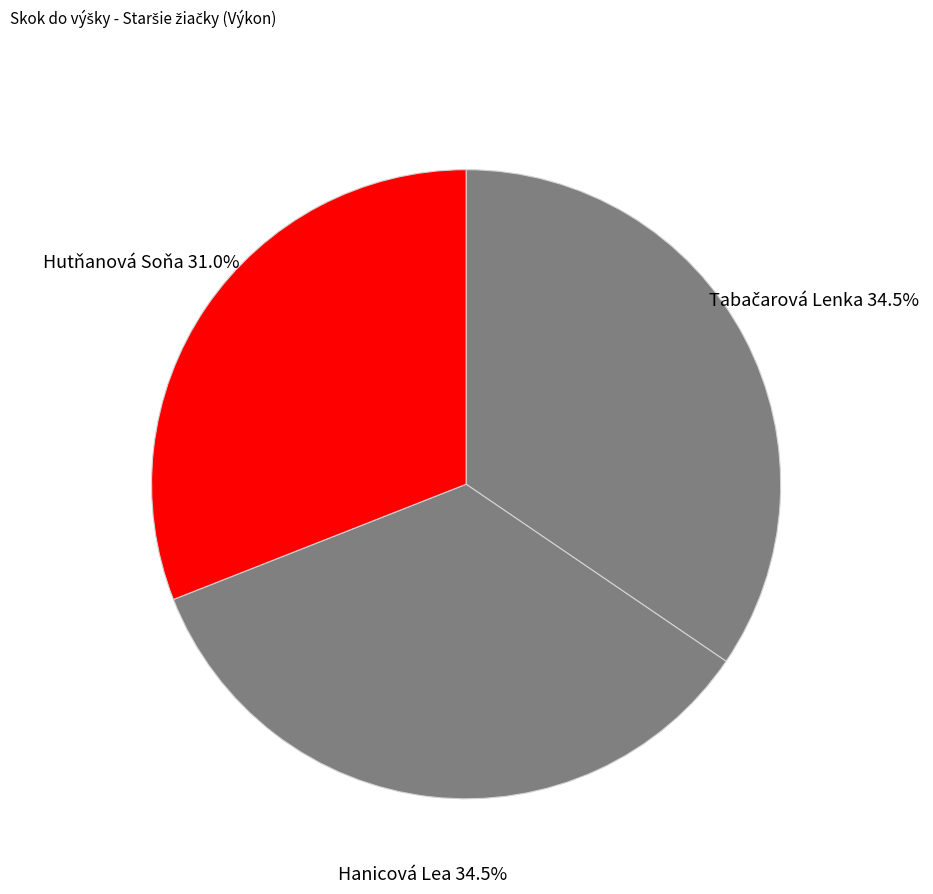

Is there a majority slice in this chart?

No